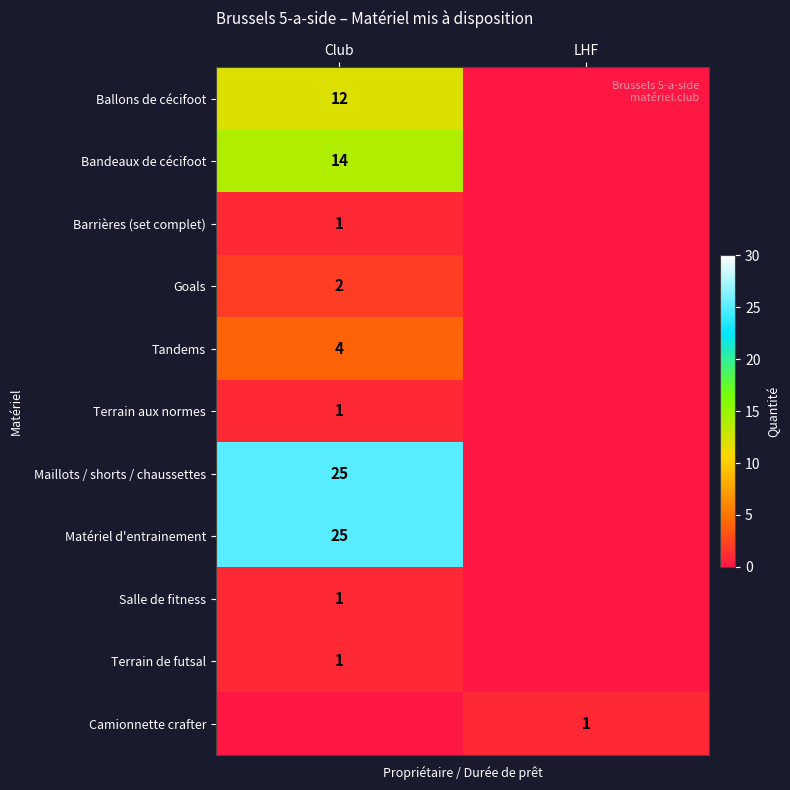

The value of Maillots / shorts / chaussettes at Club is 14. True or false?

False